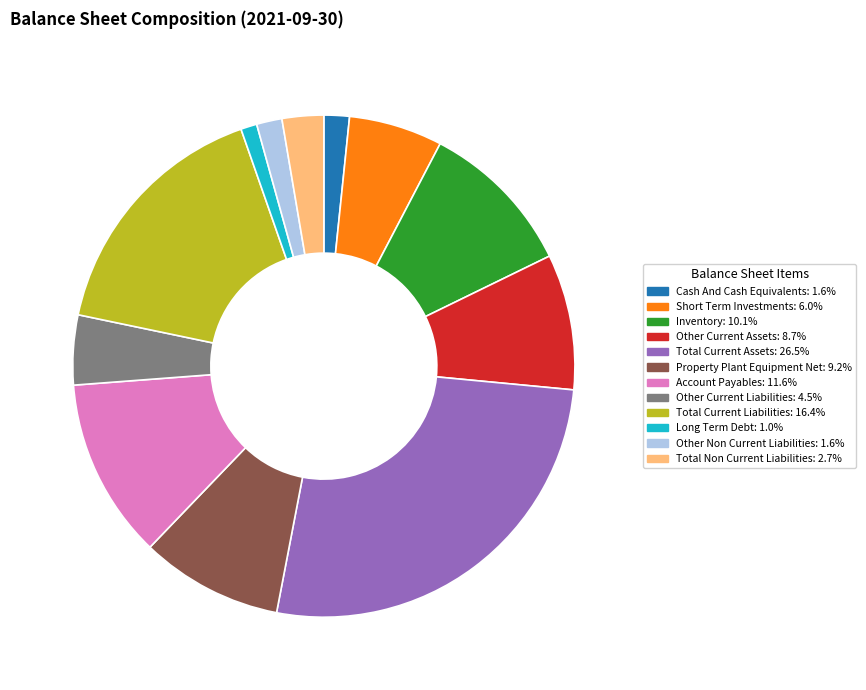

Is the sum of Other Current Liabilities and Other Current Assets greater than half?

No